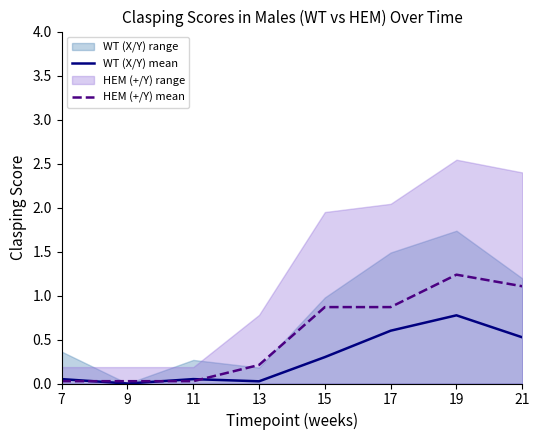

Is the value of WT (X/Y) mean at 13 greater than the value of HEM (+/Y) mean at 15?

No